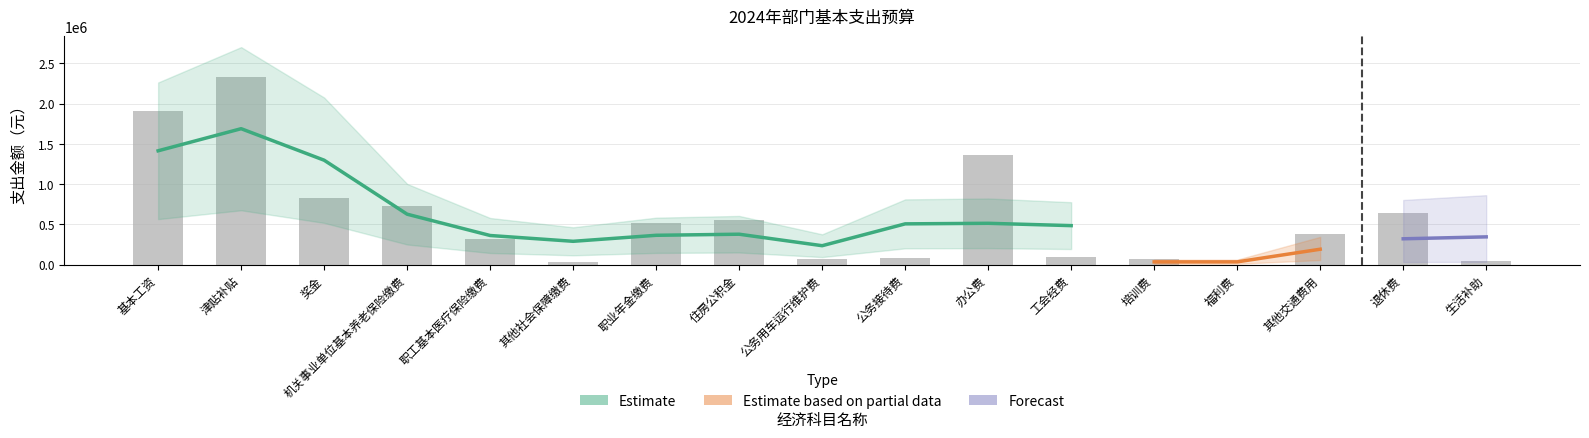

Between 住房公积金 and 职工基本医疗保险缴费, which is larger?

住房公积金